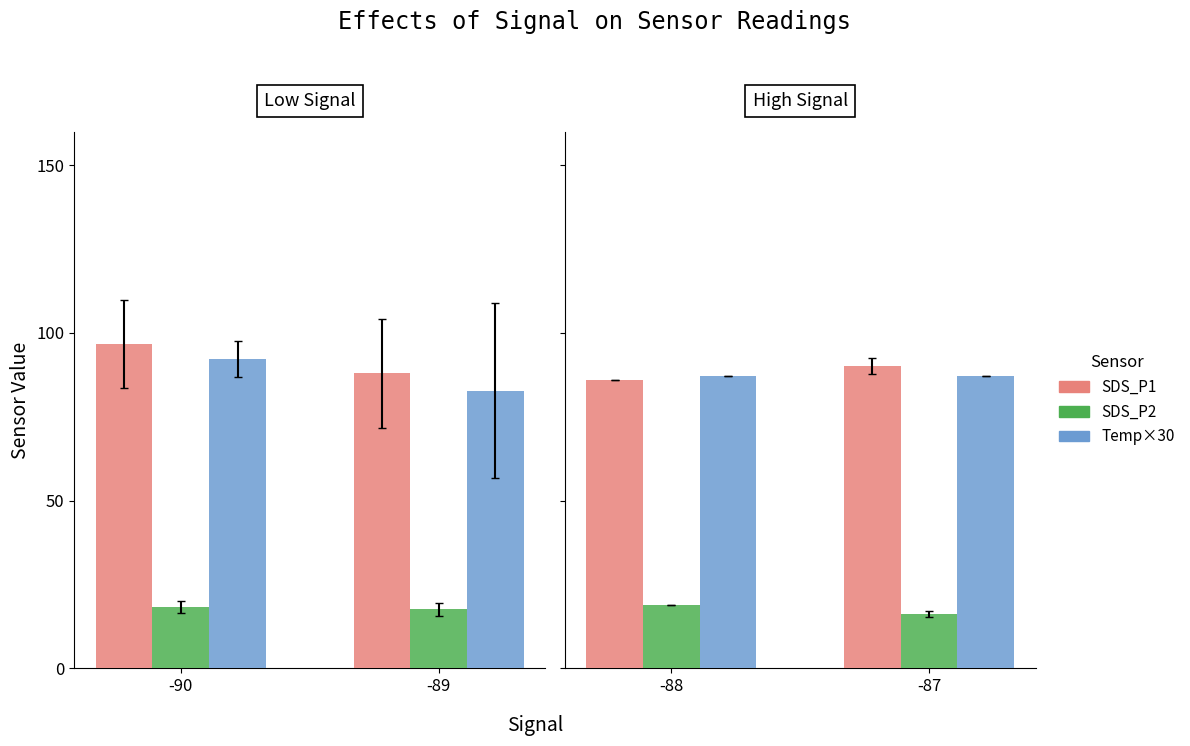

What are all the series names shown in the legend?

SDS_P1, SDS_P2, Temp